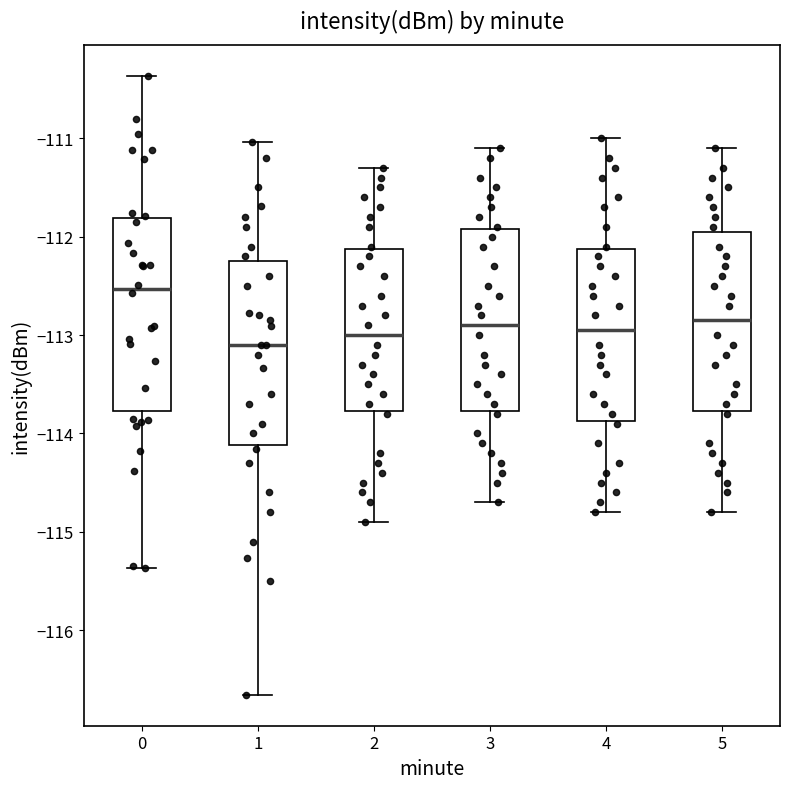

Where is the upper edge of the box at x = 4 on the y-axis? The values are not printed on the chart, so give them approximately, as read against the axis.

-112.1